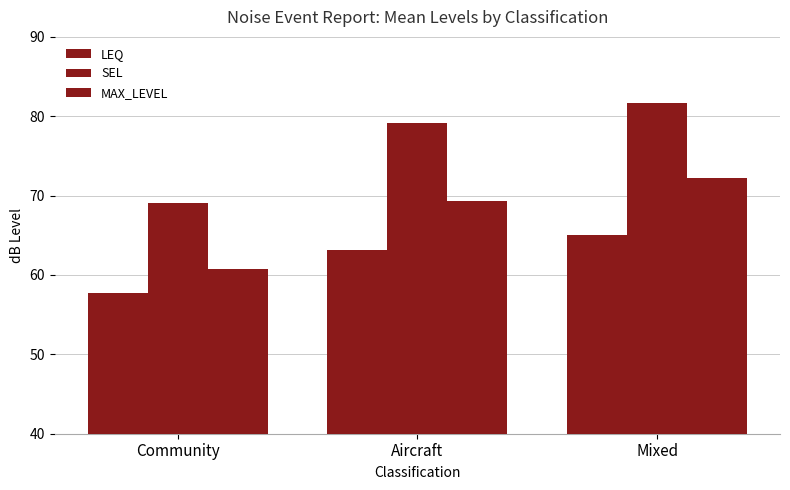

What is the value of the LEQ bar at the 2nd from the left?

63.2